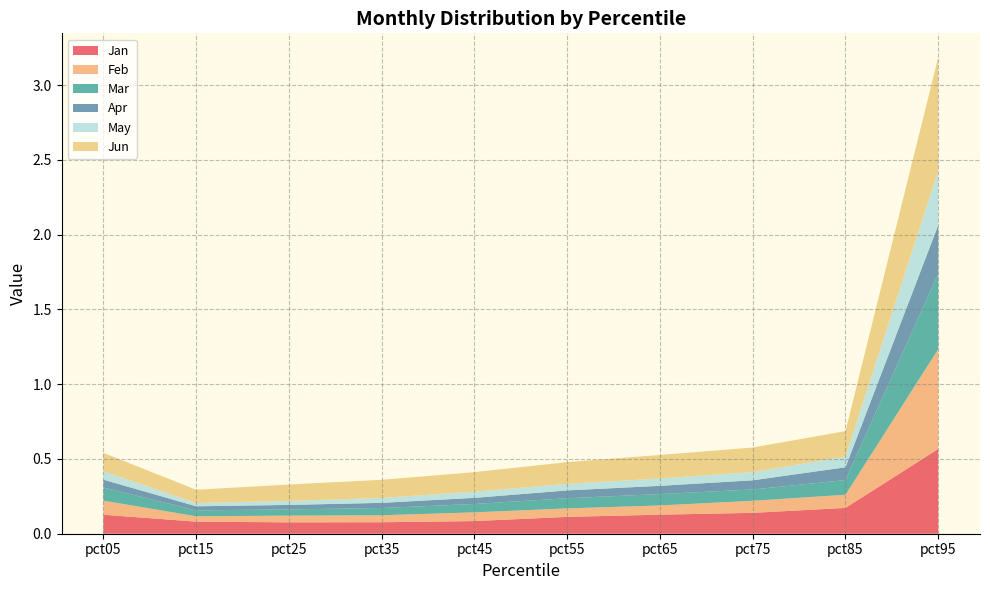

Reading right to left, extract all data points from this chart.

Jan: 0.6	0.2	0.1	0.1	0.1	0.1	0.1	0.1	0.1	0.1
Feb: 0.7	0.1	0.1	0.1	0.1	0.1	0.0	0.0	0.0	0.1
Mar: 0.5	0.1	0.1	0.1	0.1	0.1	0.0	0.0	0.0	0.1
Apr: 0.3	0.1	0.1	0.1	0.1	0.0	0.0	0.0	0.0	0.1
May: 0.4	0.1	0.1	0.0	0.0	0.0	0.0	0.0	0.0	0.1
Jun: 0.8	0.2	0.2	0.2	0.1	0.1	0.1	0.1	0.1	0.1